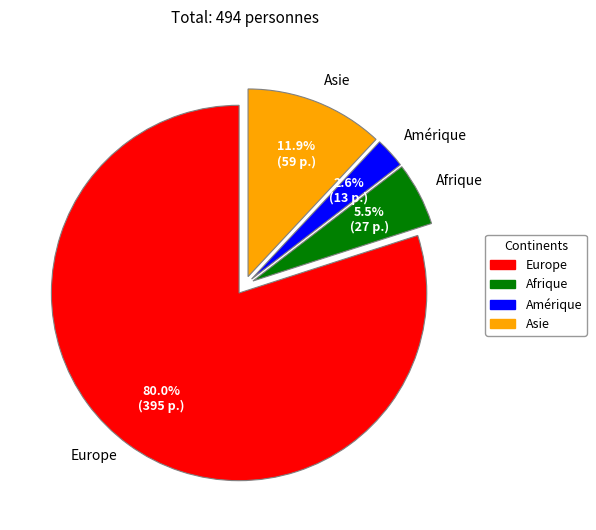

To the nearest percent, what is the difference between the Europe and Asie slice percentages?

68%